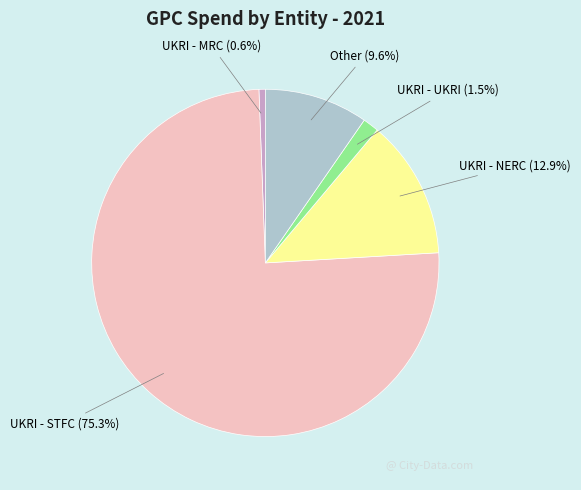

Do UKRI - UKRI and UKRI - STFC together represent more than half of the pie?

Yes